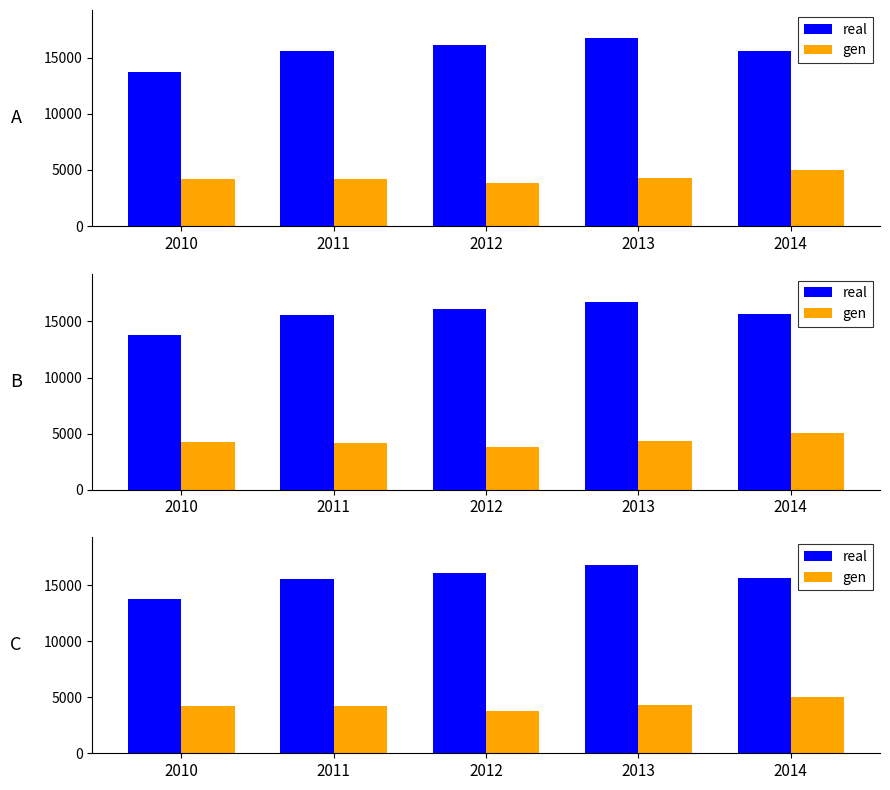

What is the sum of all gen values?

21534